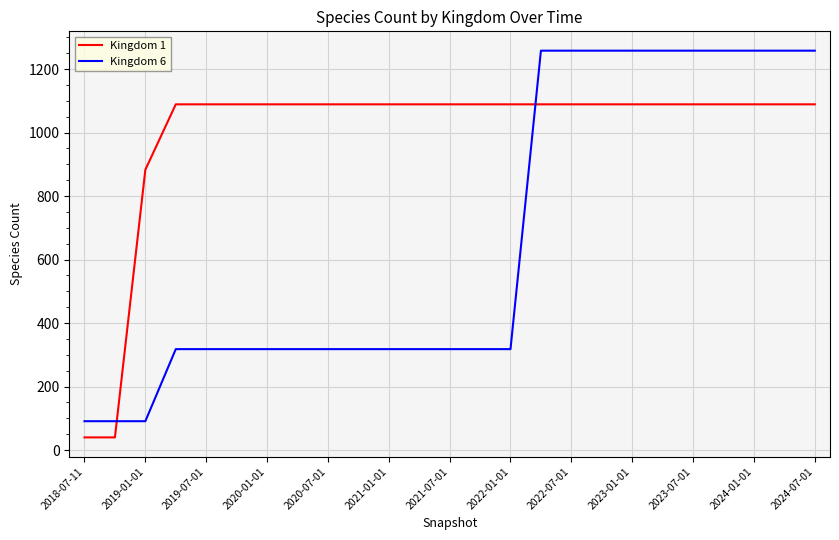

List the series in order of their overall mean, highest first.

Kingdom 1, Kingdom 6